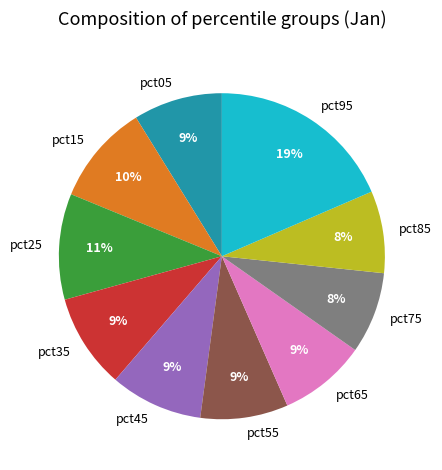

How many segments does this pie chart have?

10